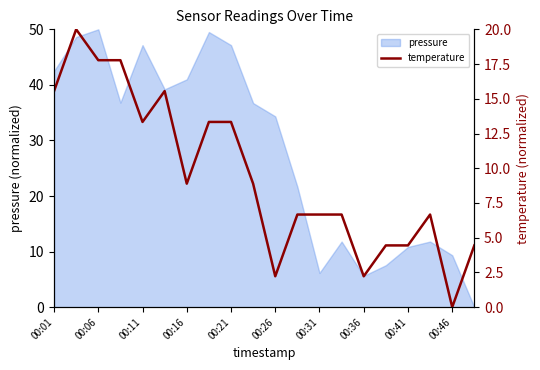

True or false: the data shows 2.0 at 15.

False